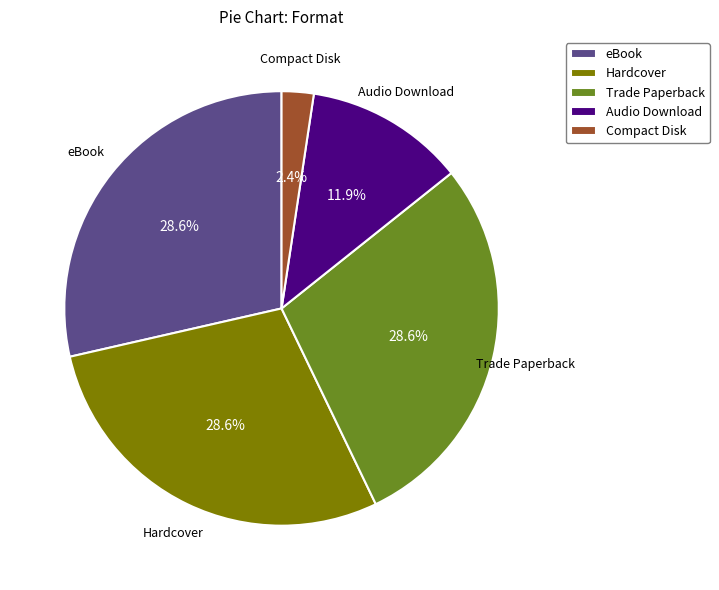

Which slice is the smallest?

Compact Disk